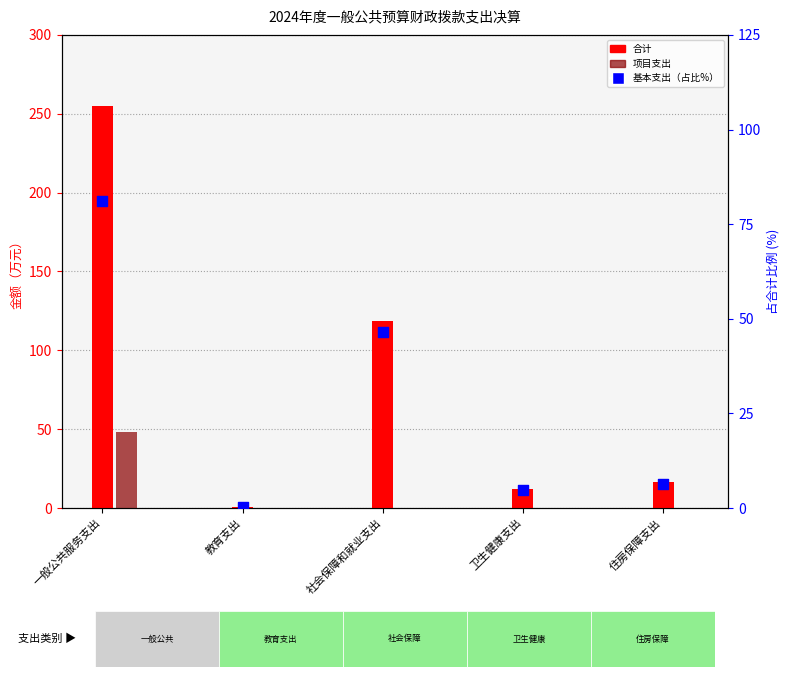

What are all the series names shown in the legend?

合计, 项目支出, 基本支出（占比%）